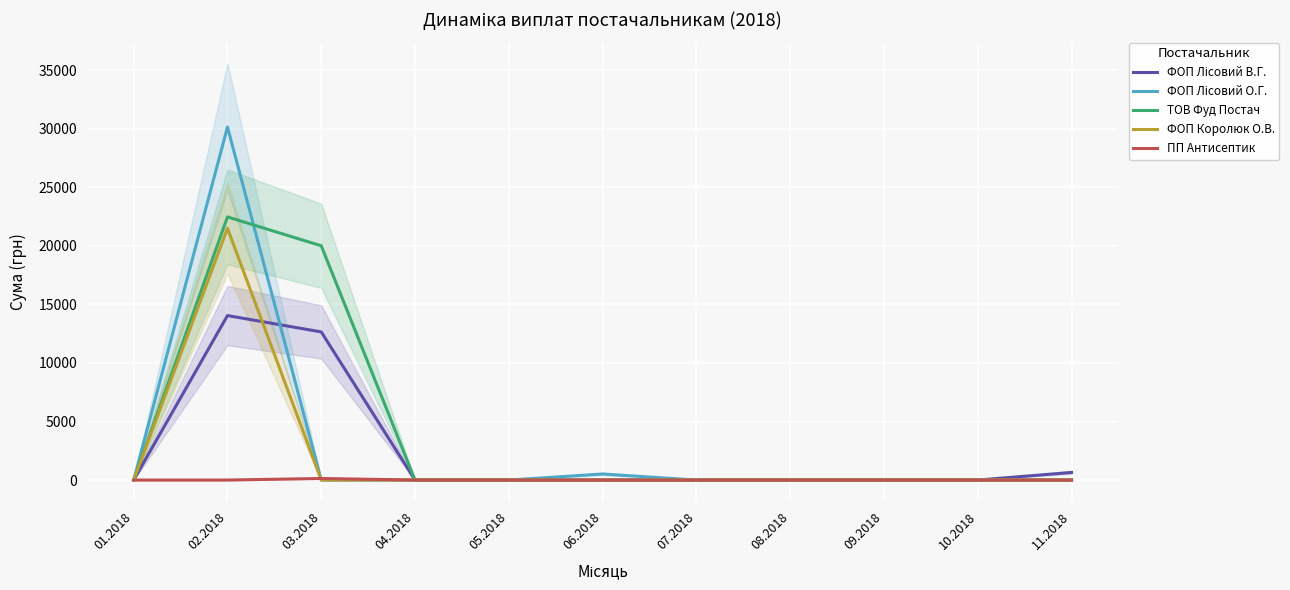

Which series has the widest spread of values?

ФОП Лісовий О.Г.